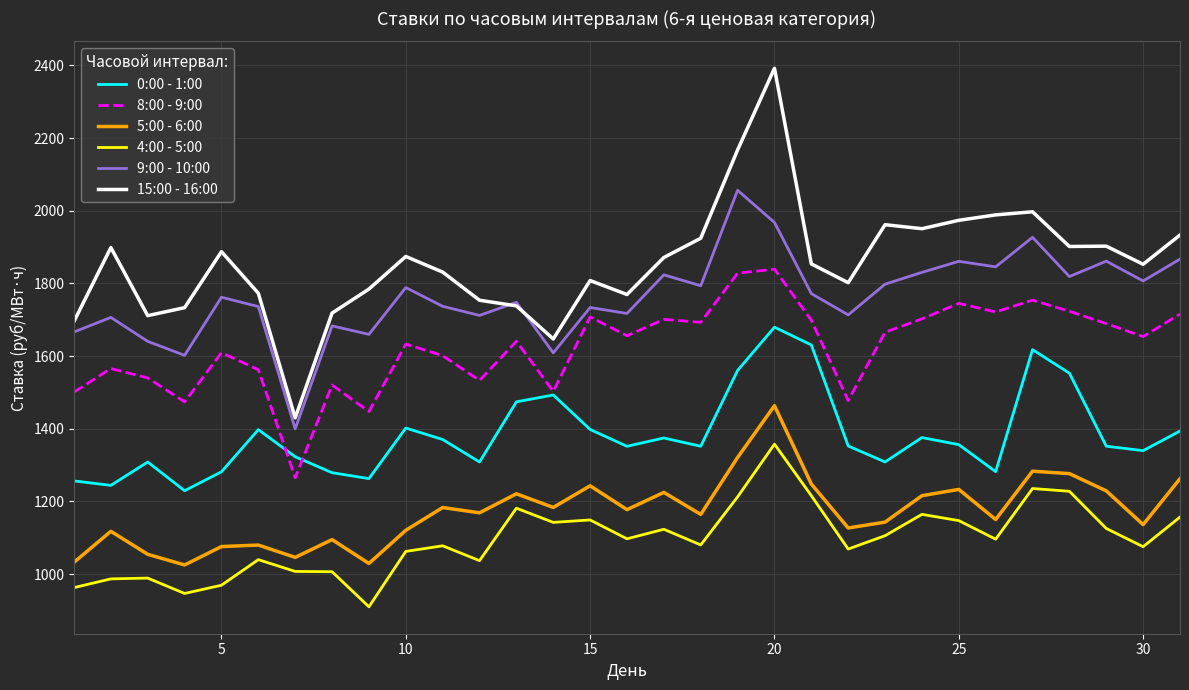

How many values in the 0:00 - 1:00 series are below 1352?

14